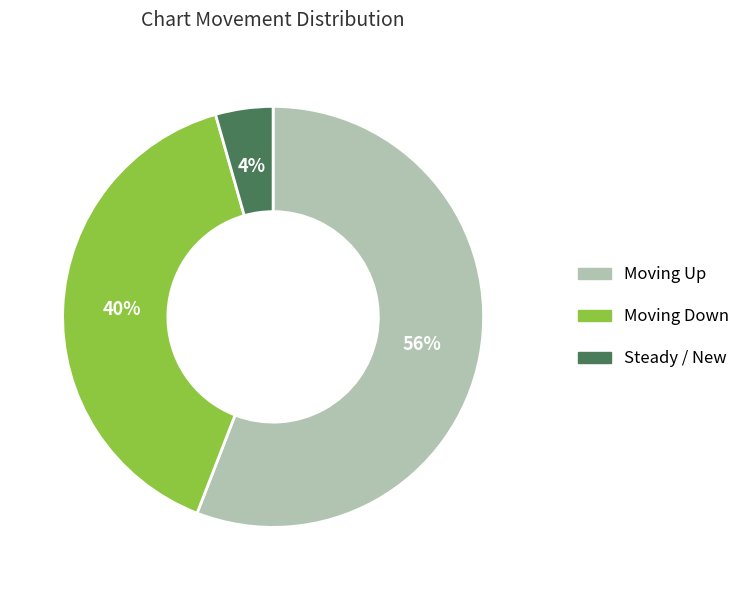

To the nearest percent, what is the average slice percentage?

33%